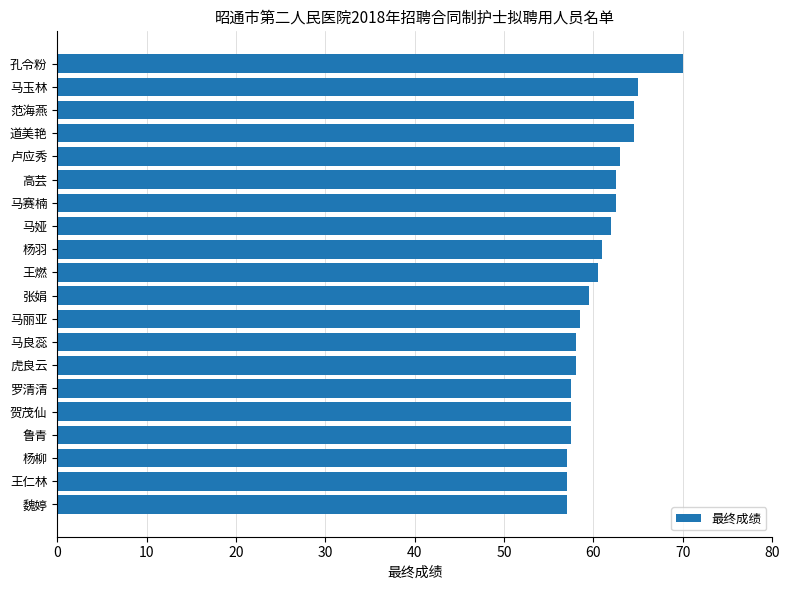

Does the chart contain any negative values?

No